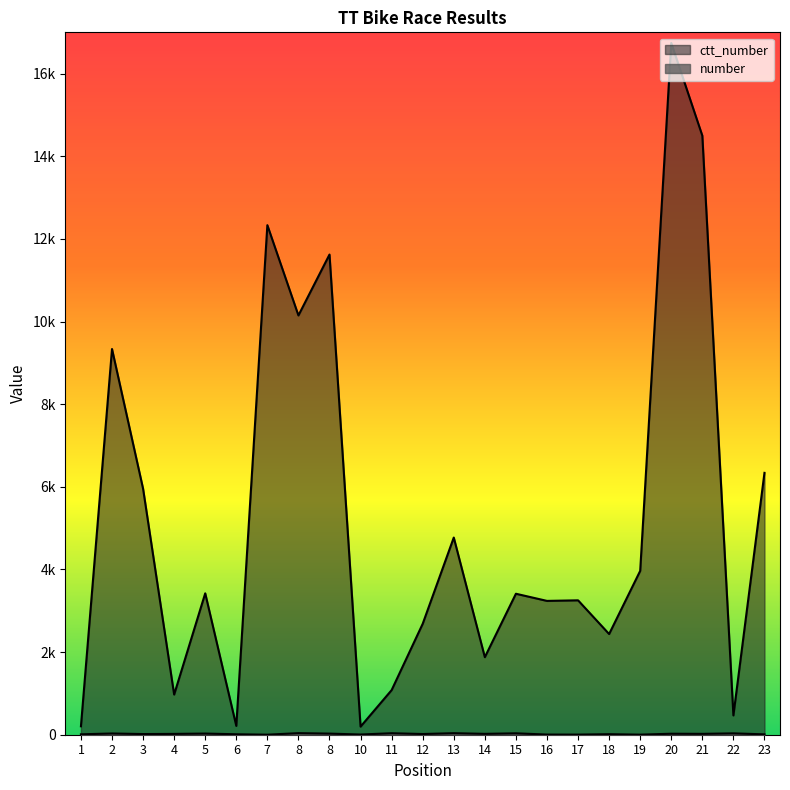

Where is the first local minimum for ctt_number?

4